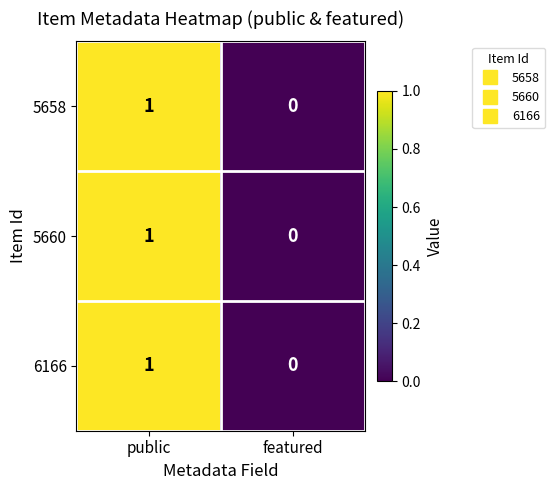

At which category is the sum across all series the highest?

public